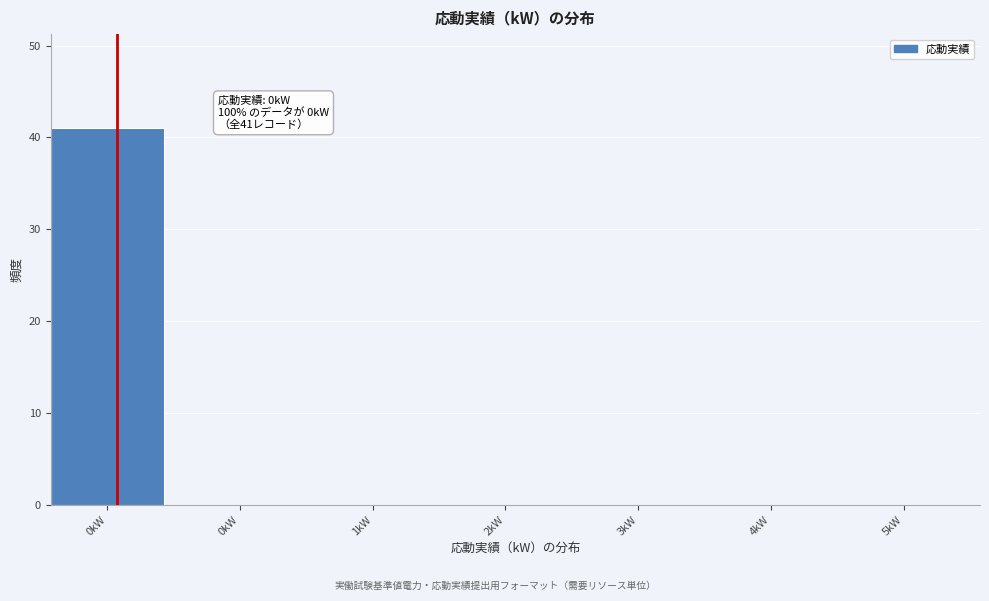

How many distinct data groups are displayed?

1